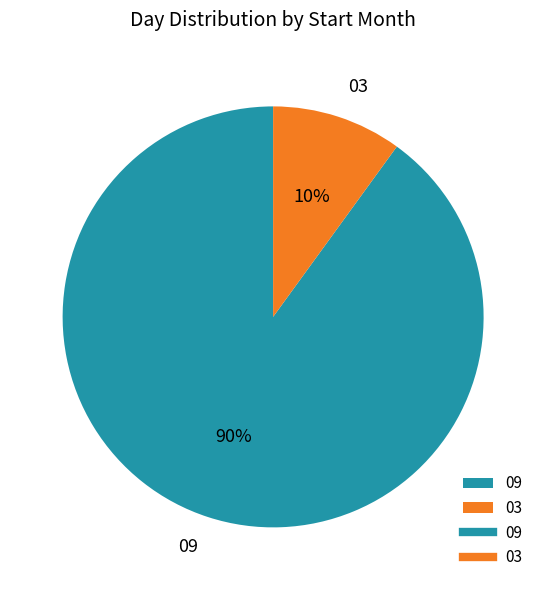

What percentage is the 09 slice, to the nearest percent?

90%